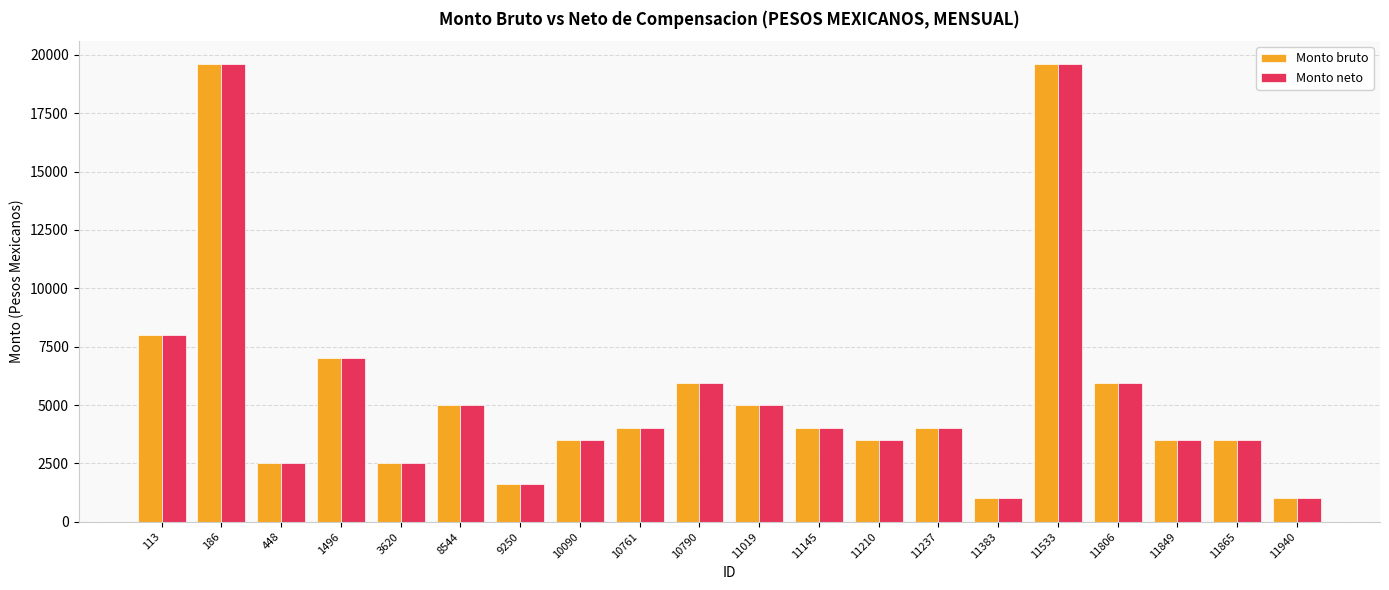

Where is Monto bruto nearest to the value 10300?

113